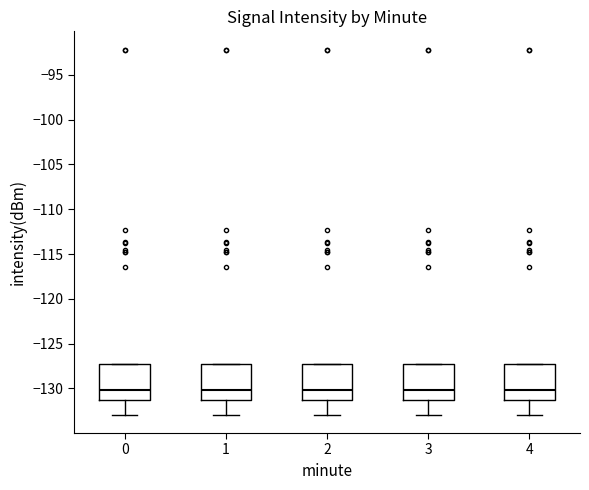

Reading left to right, transcribe this box plot: for each box, give where its median line is, the range the box spans, and where its two whiskers end, as read against the y-axis. The values are not printed on the chart, so give them approximately, as read against the axis.

0: median -130.0, box -131.0 to -127.5, whiskers -133.0 to -127.0
1: median -130.0, box -131.0 to -127.5, whiskers -133.0 to -127.0
2: median -130.0, box -131.0 to -127.5, whiskers -133.0 to -127.0
3: median -130.0, box -131.0 to -127.5, whiskers -133.0 to -127.0
4: median -130.0, box -131.0 to -127.5, whiskers -133.0 to -127.0